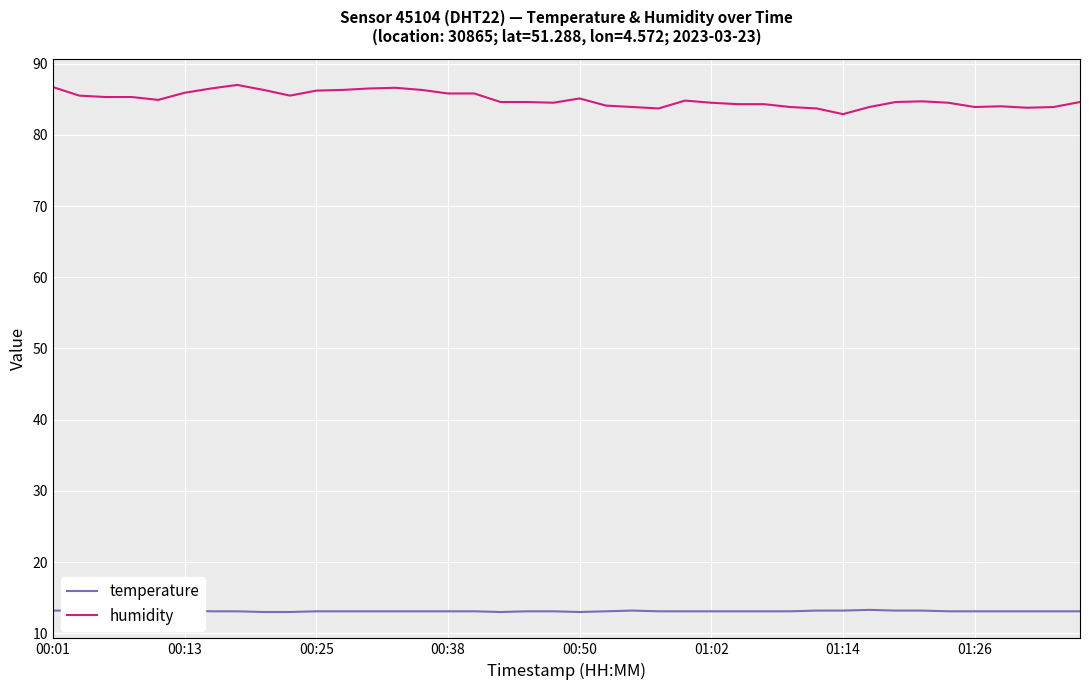

What is the minimum value shown in the chart?

13.0